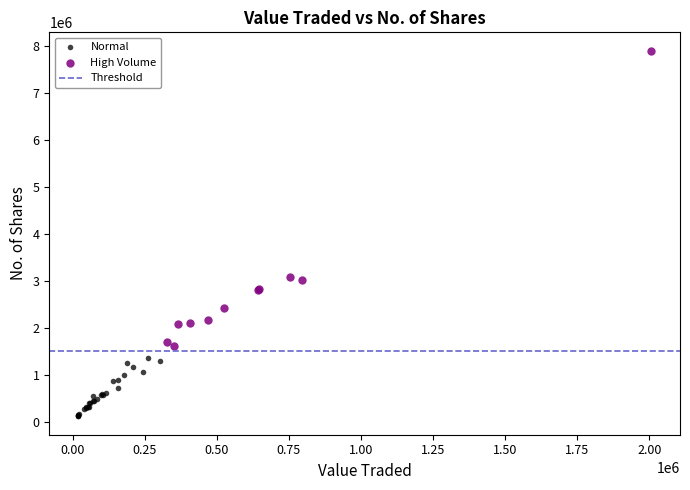

Which series has the largest Y range (max minus min)?

High Volume